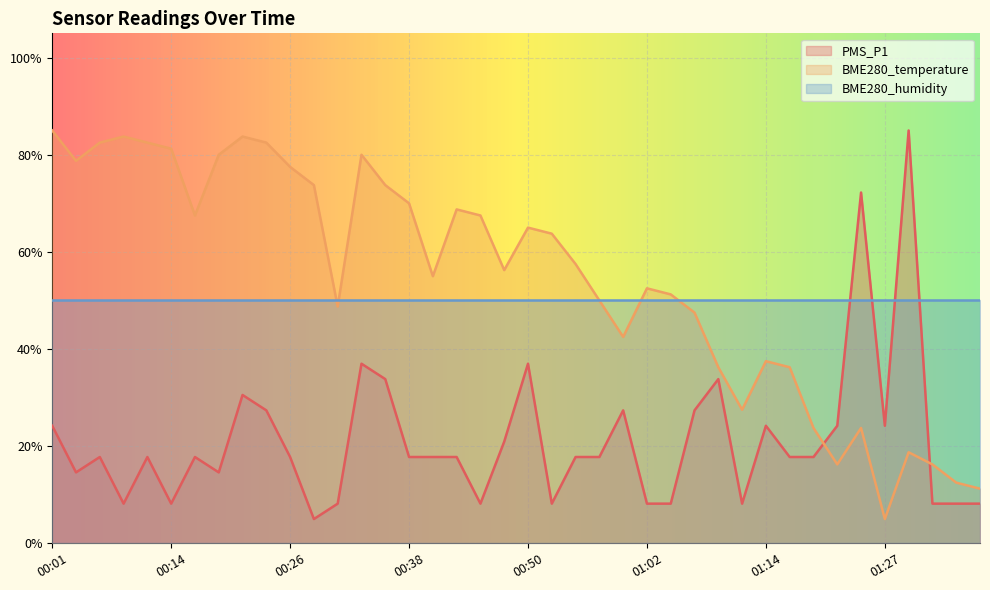

Which series has the widest spread of values?

PMS_P1